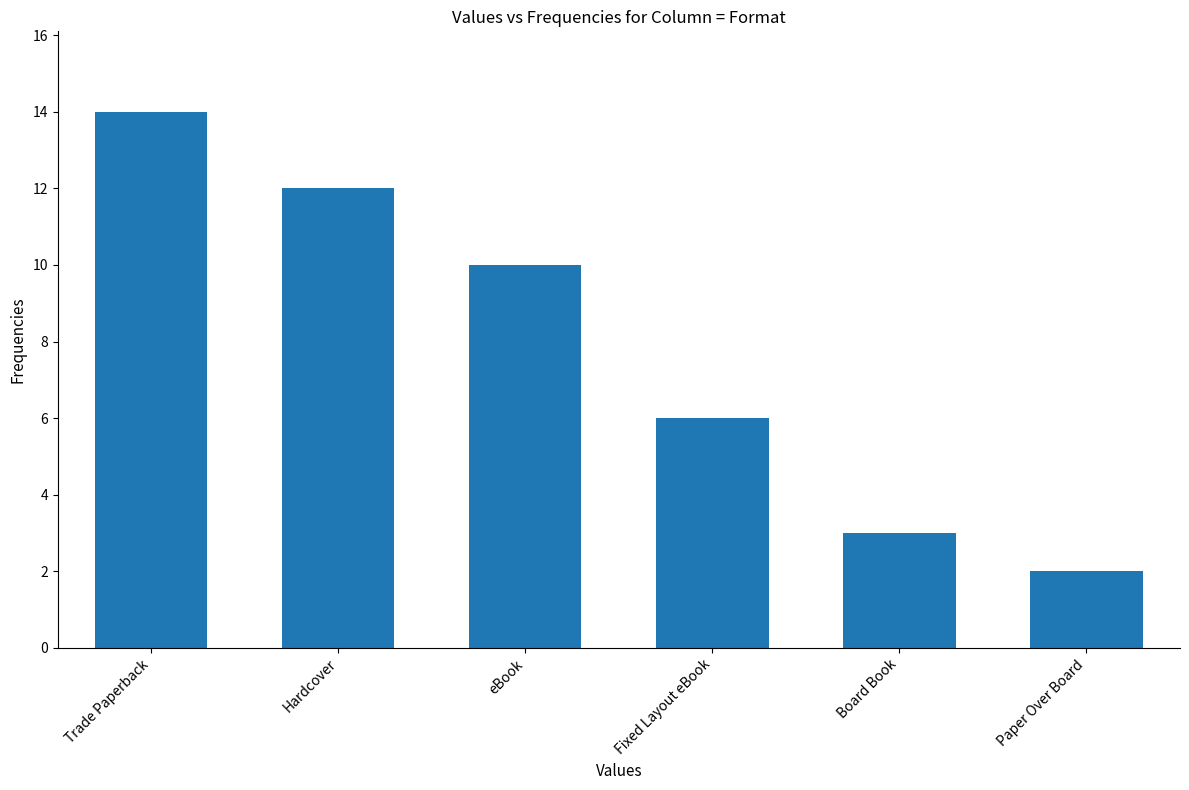

Reading left to right, what are all the values shown in this chart?

14	12	10	6	3	2